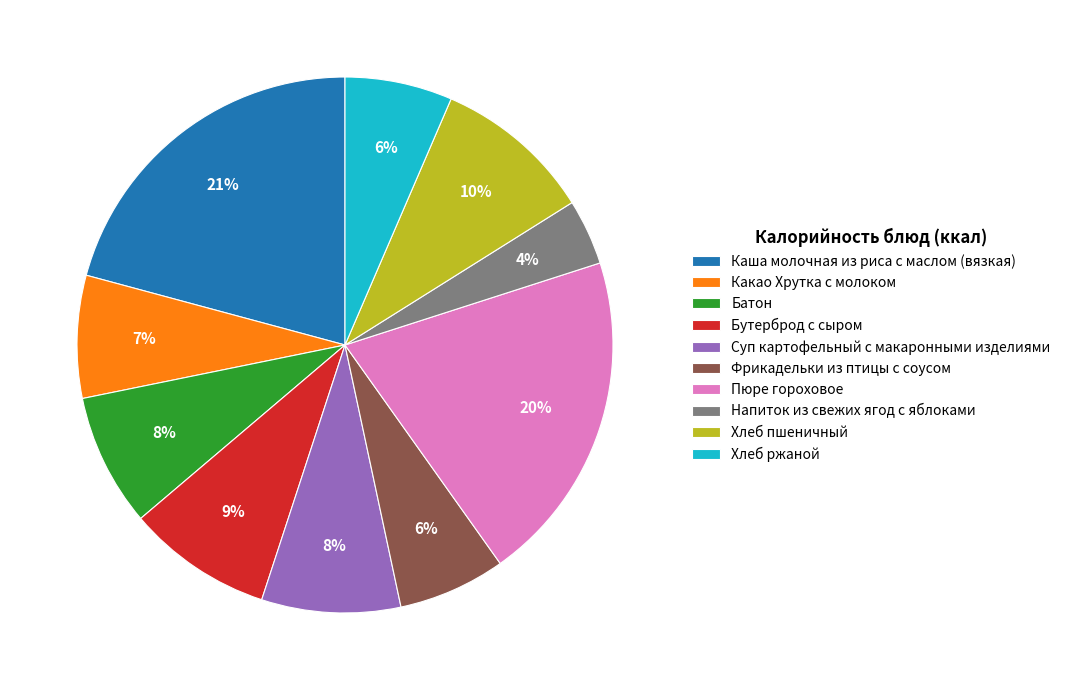

What percentage is the Хлеб пшеничный slice, to the nearest percent?

10%